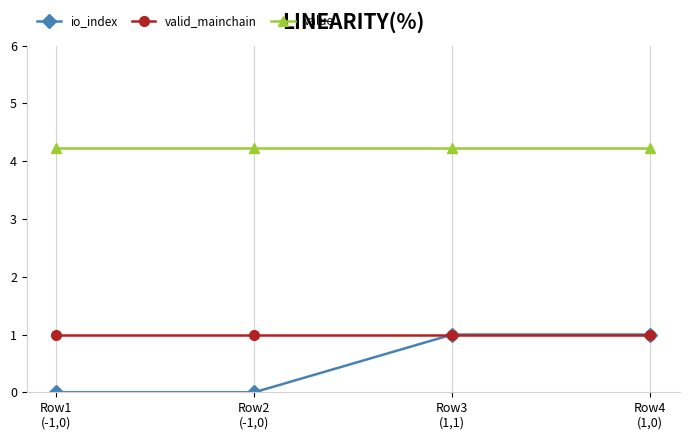

How many distinct data groups are displayed?

3